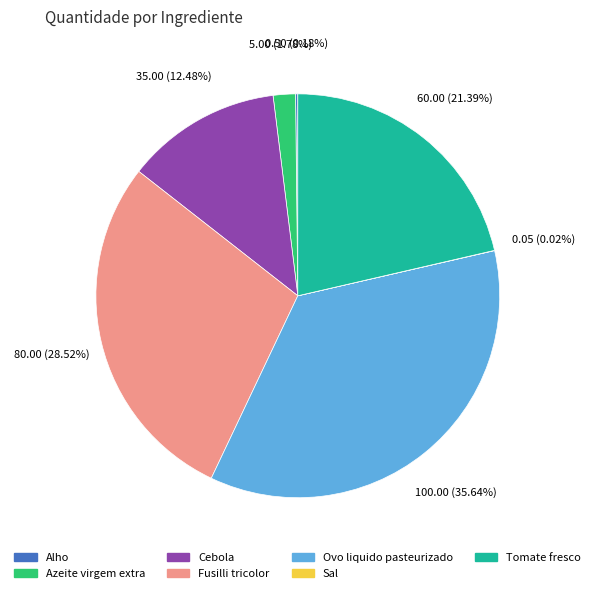

To the nearest percent, what percentage of the pie is Azeite virgem extra?

2%